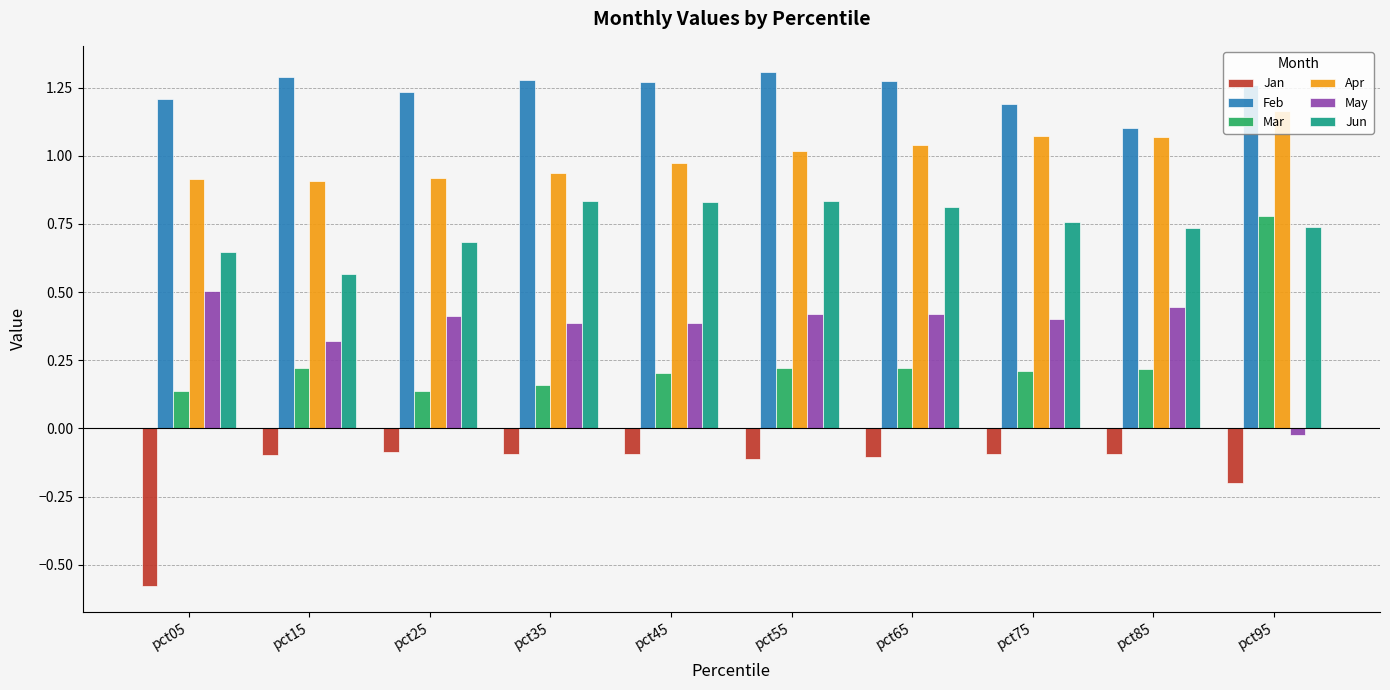

What is the sum of the Feb values at pct25 and pct15?

2.5